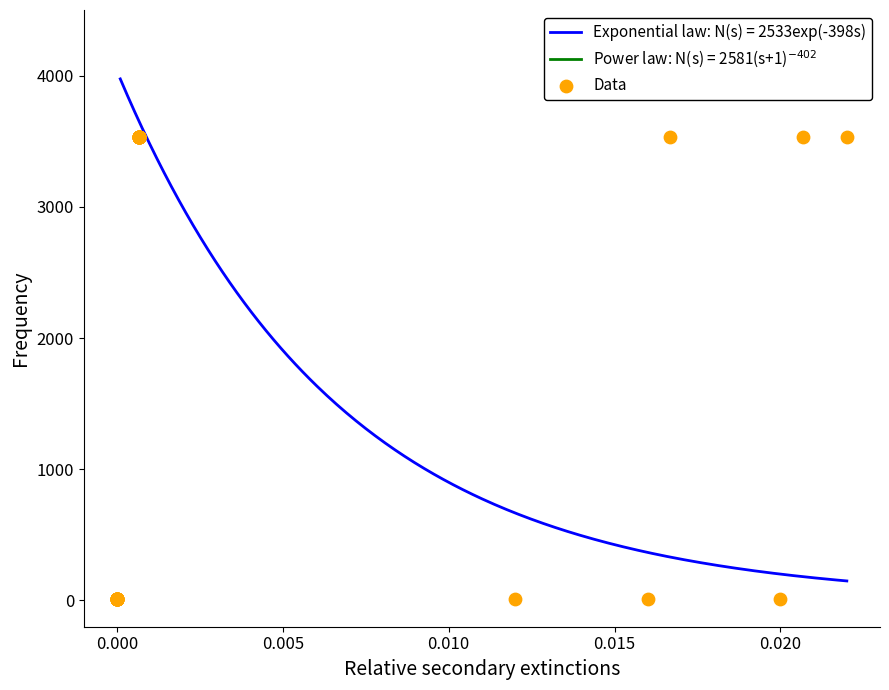

What is the highest value of the Exponential law: N(s) = 2533exp(-398s) series?

3974.9